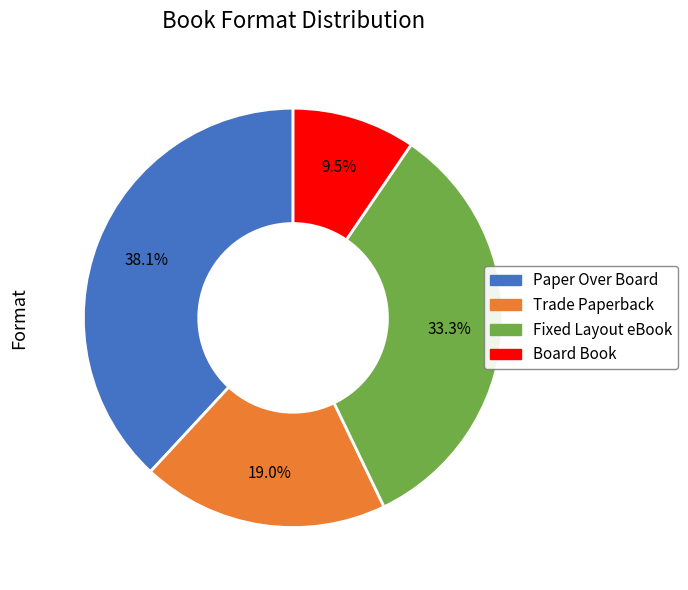

To the nearest percent, what is the combined percentage of Board Book and Fixed Layout eBook?

43%